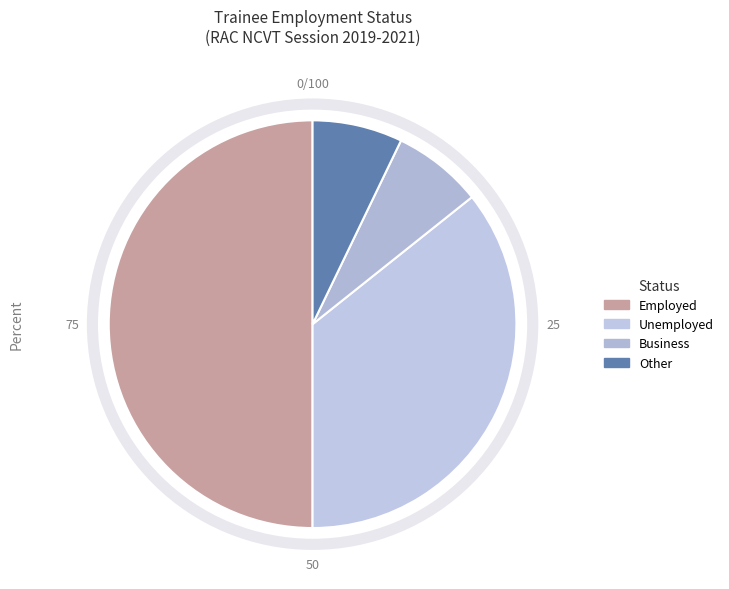

Combined, what portion of the pie is Business and Unemployed?

42.9%